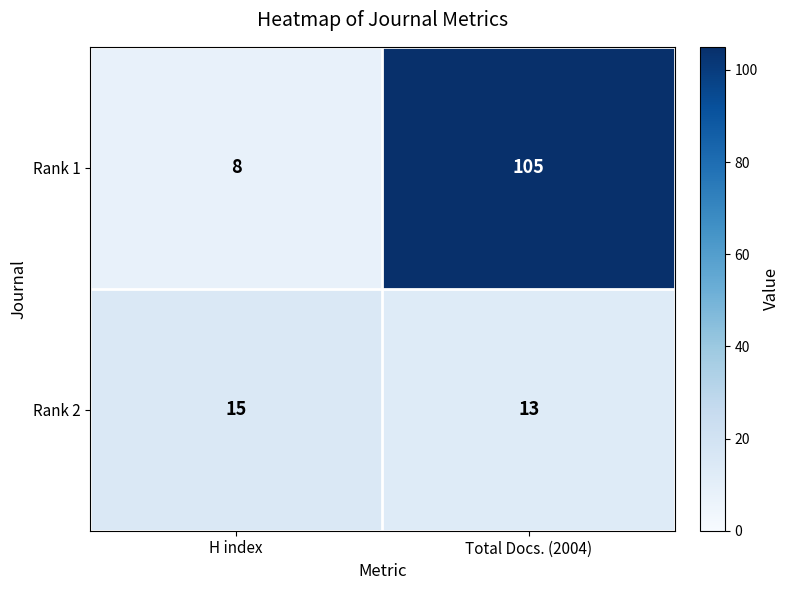

What is the sum of all Rank 1 values?

113